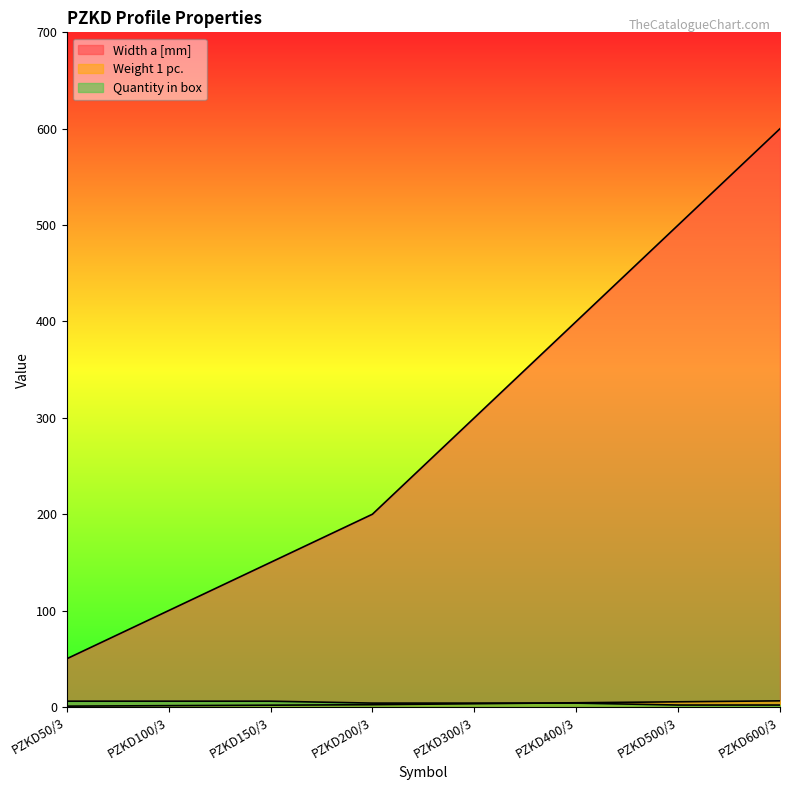

Reading left to right, what are all the values shown in this chart?

Width a [mm]: 50.0	100.0	150.0	200.0	300.0	400.0	500.0	600.0
Weight 1 pc.: 0.8	1.4	1.9	2.4	3.4	4.3	5.3	6.3
Quantity in box: 6.0	6.0	6.0	4.0	4.0	4.0	2.0	2.0